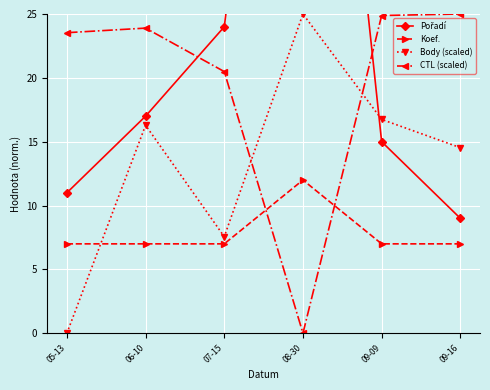

Rank the categories by CTL (scaled) value from lowest to highest.

08-30, 07-15, 05-13, 06-10, 09-09, 09-16